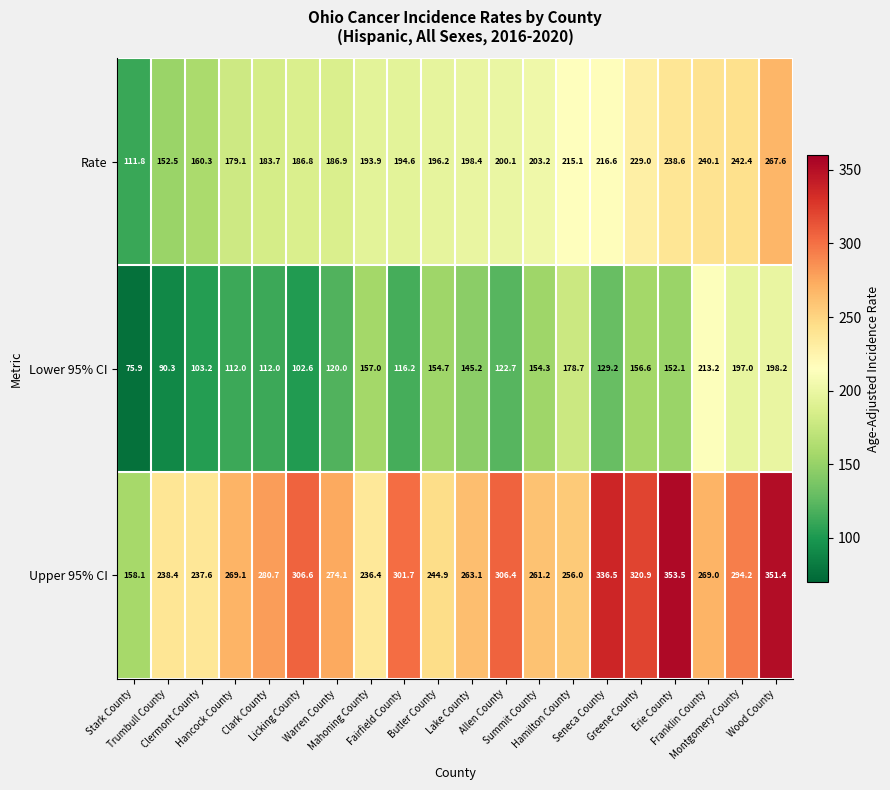

At how many categories does at least one series exceed 195?

19